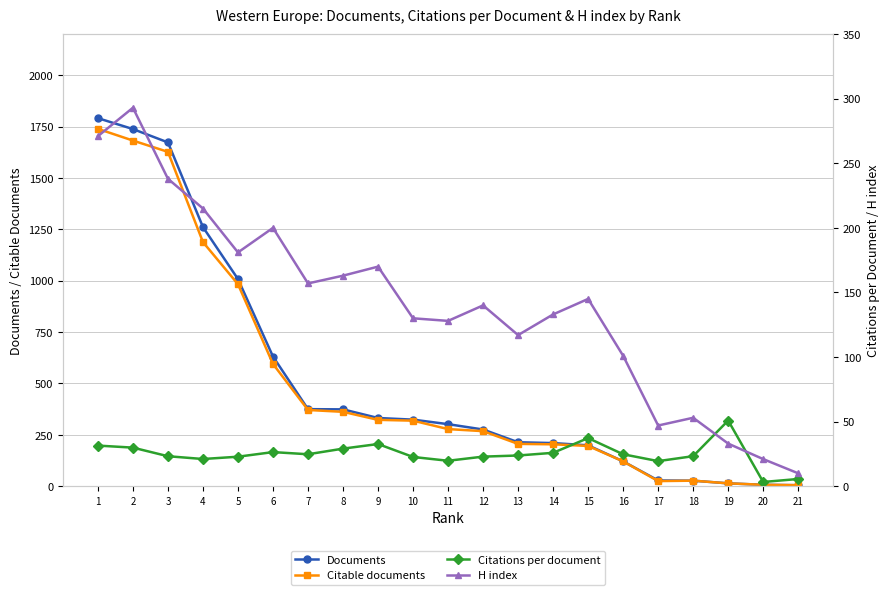

Is the value of Documents at 9 greater than the value of Citable documents at 9?

Yes